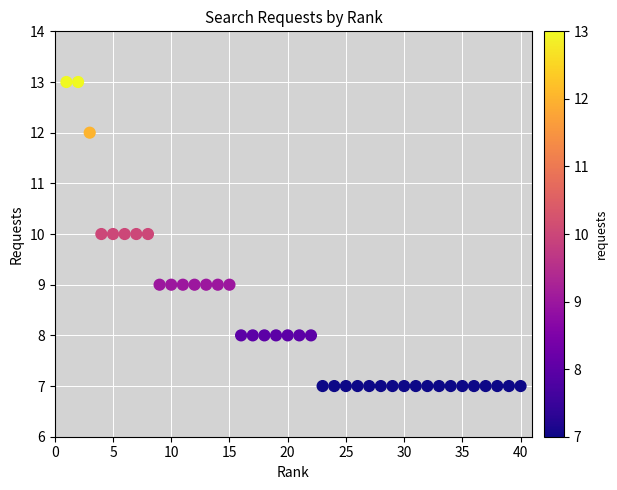

What is the range of Y values (max minus min)?

6